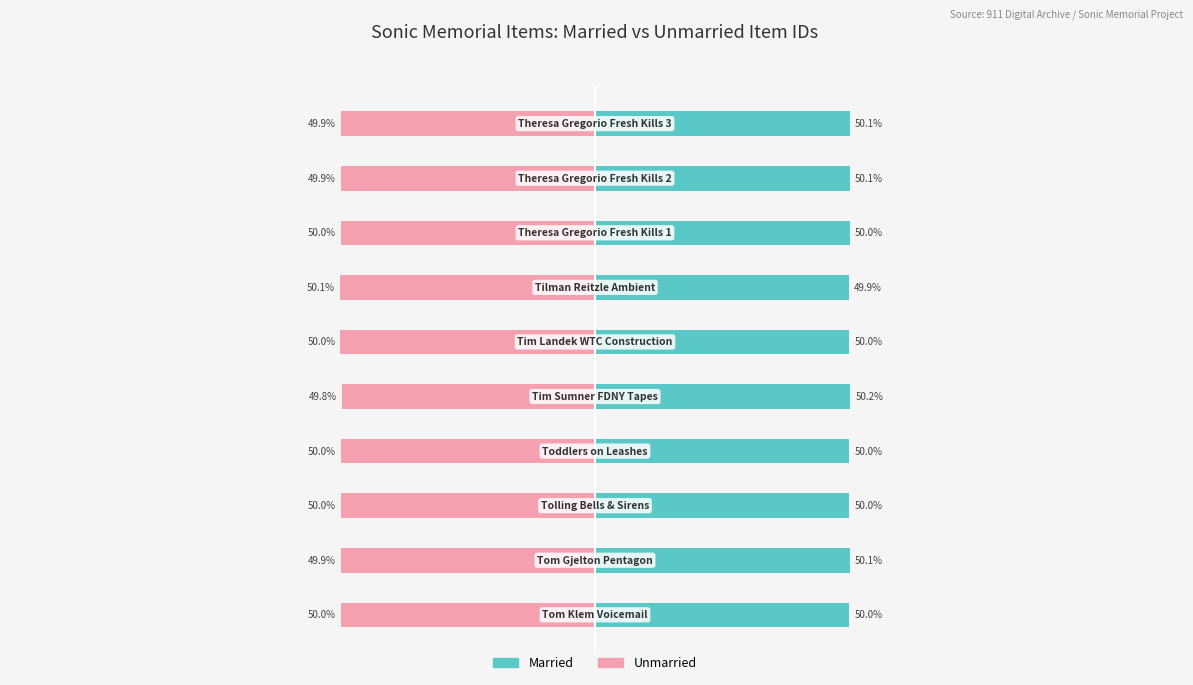

At which category is the sum across all series the highest?

4